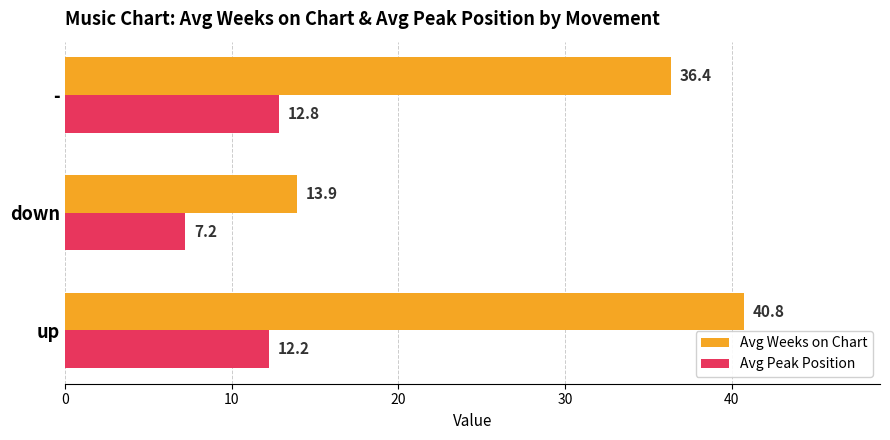

Rank the series at down from lowest to highest value.

Avg Peak Position, Avg Weeks on Chart